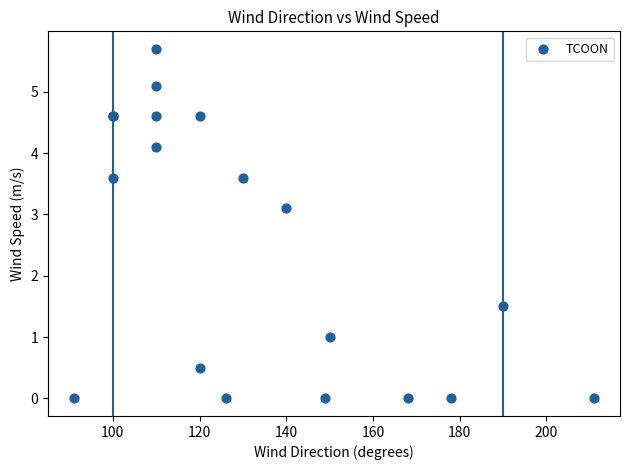

What Y value in the scatter plot is closest to 2?

1.5